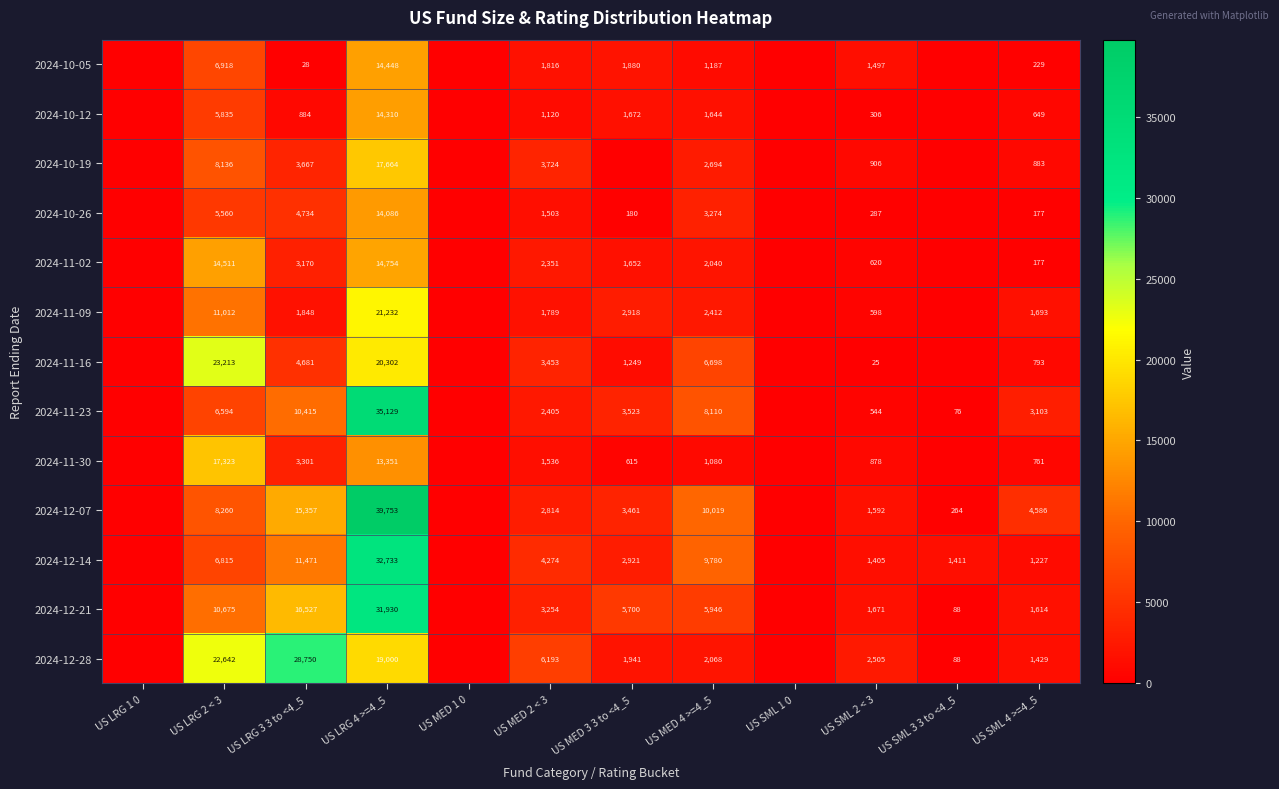

What is the spread (max minus min) of values at US SML 2 < 3?

2480